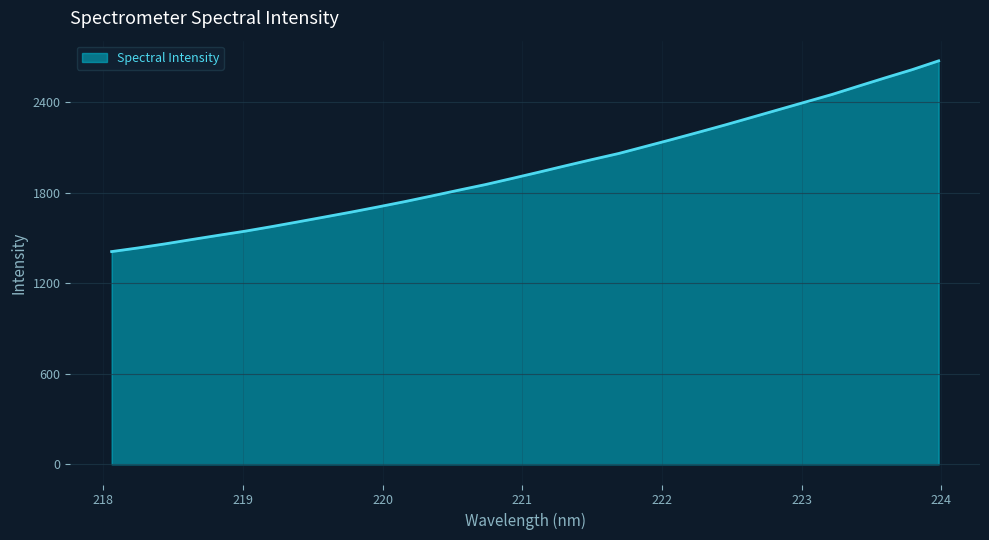

What is the maximum value shown in the chart?

2675.5